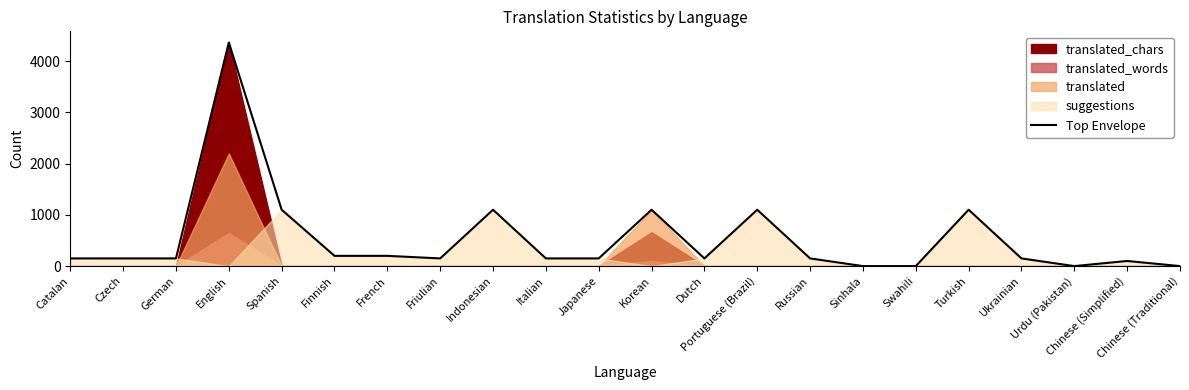

Between Spanish and Italian, which is larger?

Spanish